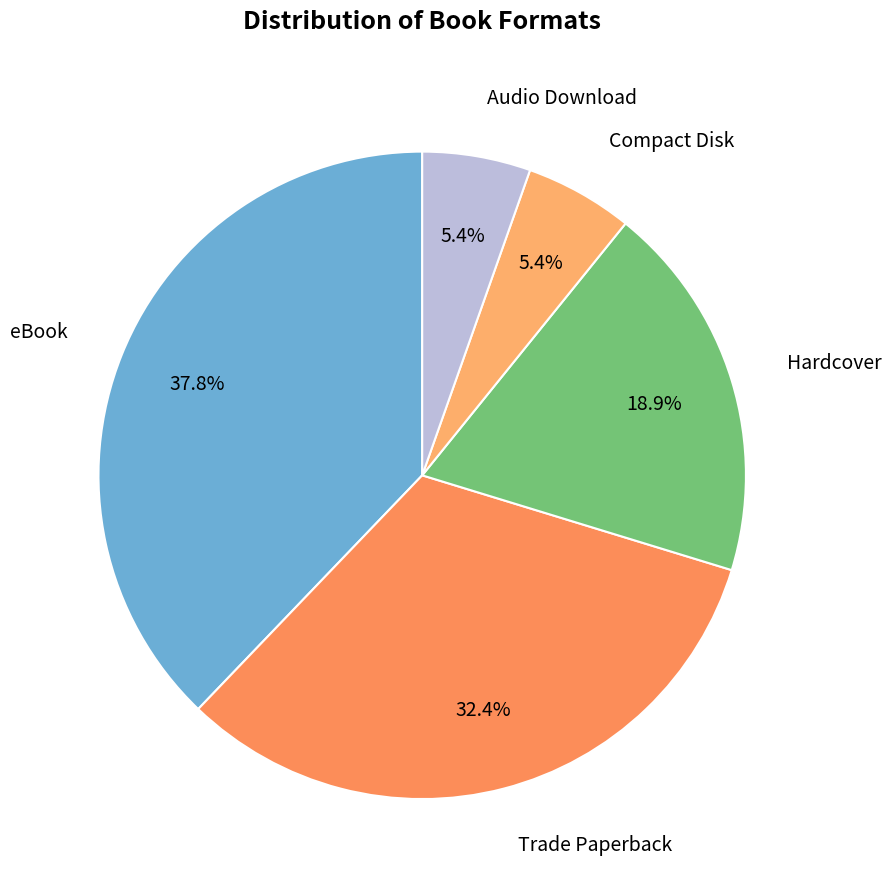

Rank the categories by value from highest to lowest.

eBook, Trade Paperback, Hardcover, Compact Disk, Audio Download